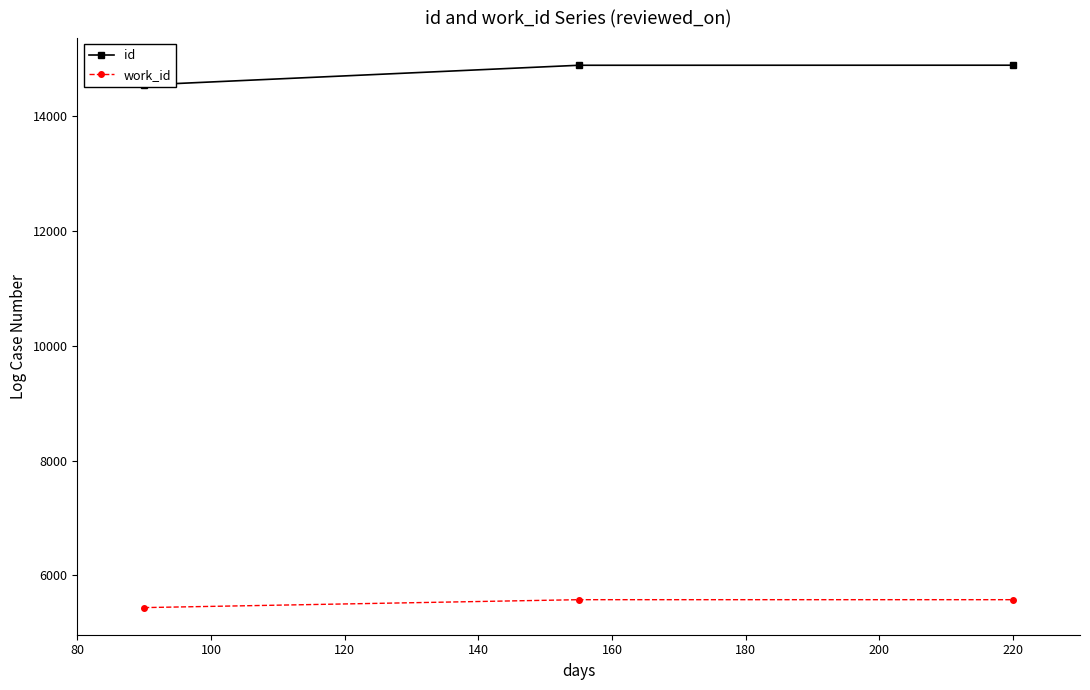

List the series in order of their overall mean, highest first.

id, work_id